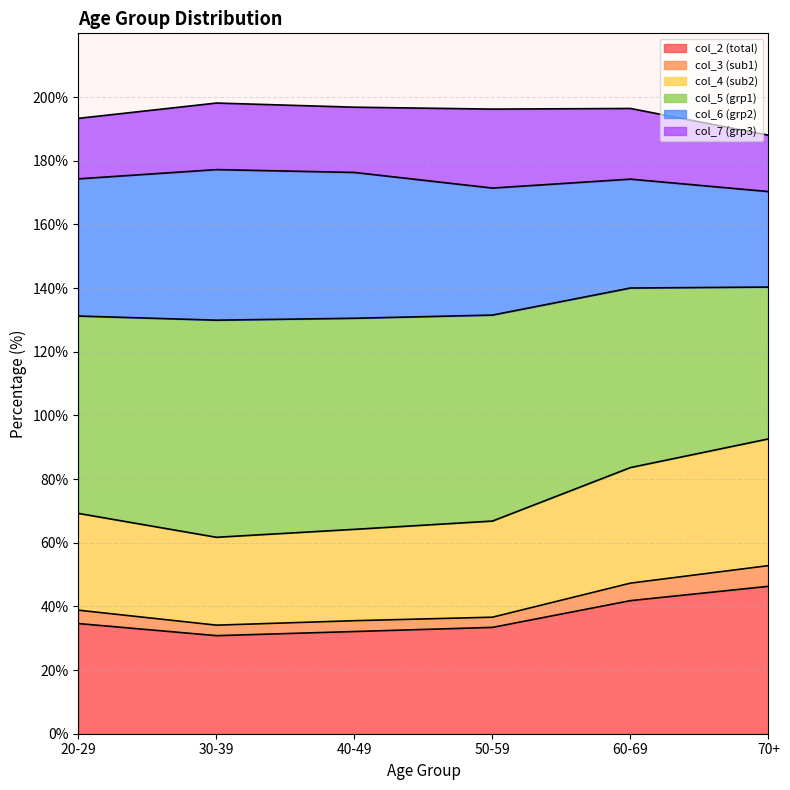

What is the total value across all series at 20-29?

193.3